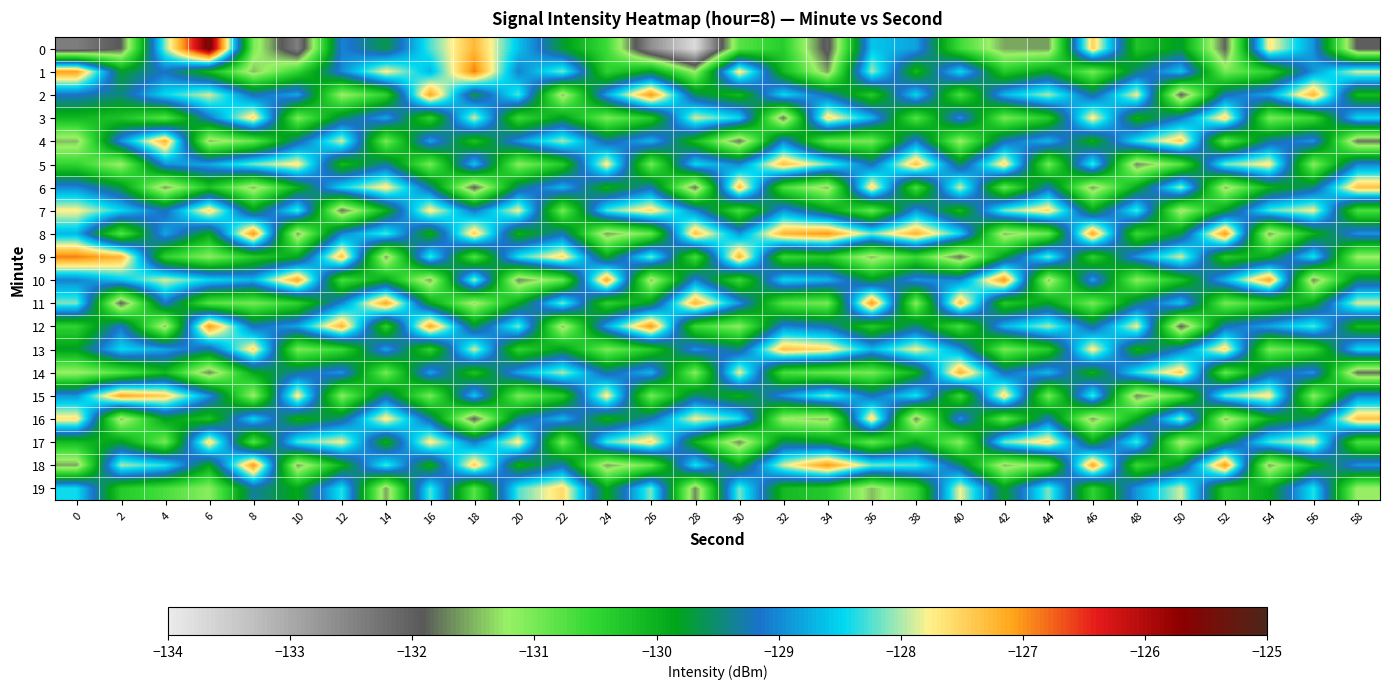

Which has a higher value, 52 or 36?

36